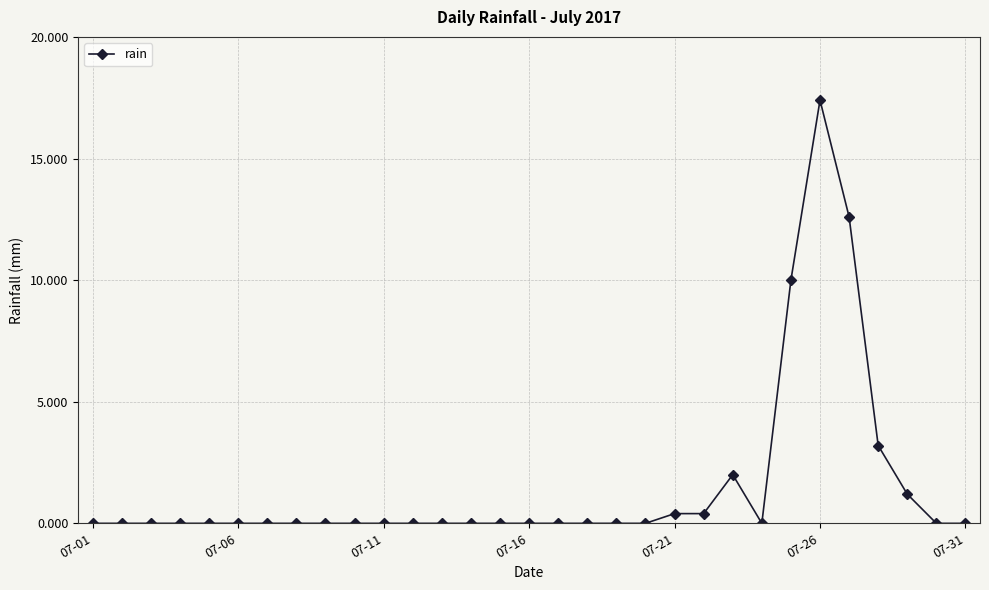

True or false: there are more than 1 points higher than both neighbors.

True